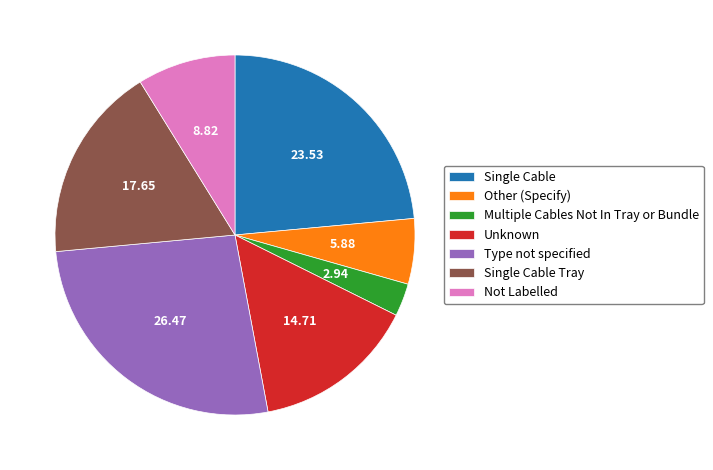

Rank the categories by value from lowest to highest.

Multiple Cables Not In Tray or Bundle, Other (Specify), Not Labelled, Unknown, Single Cable Tray, Single Cable, Type not specified